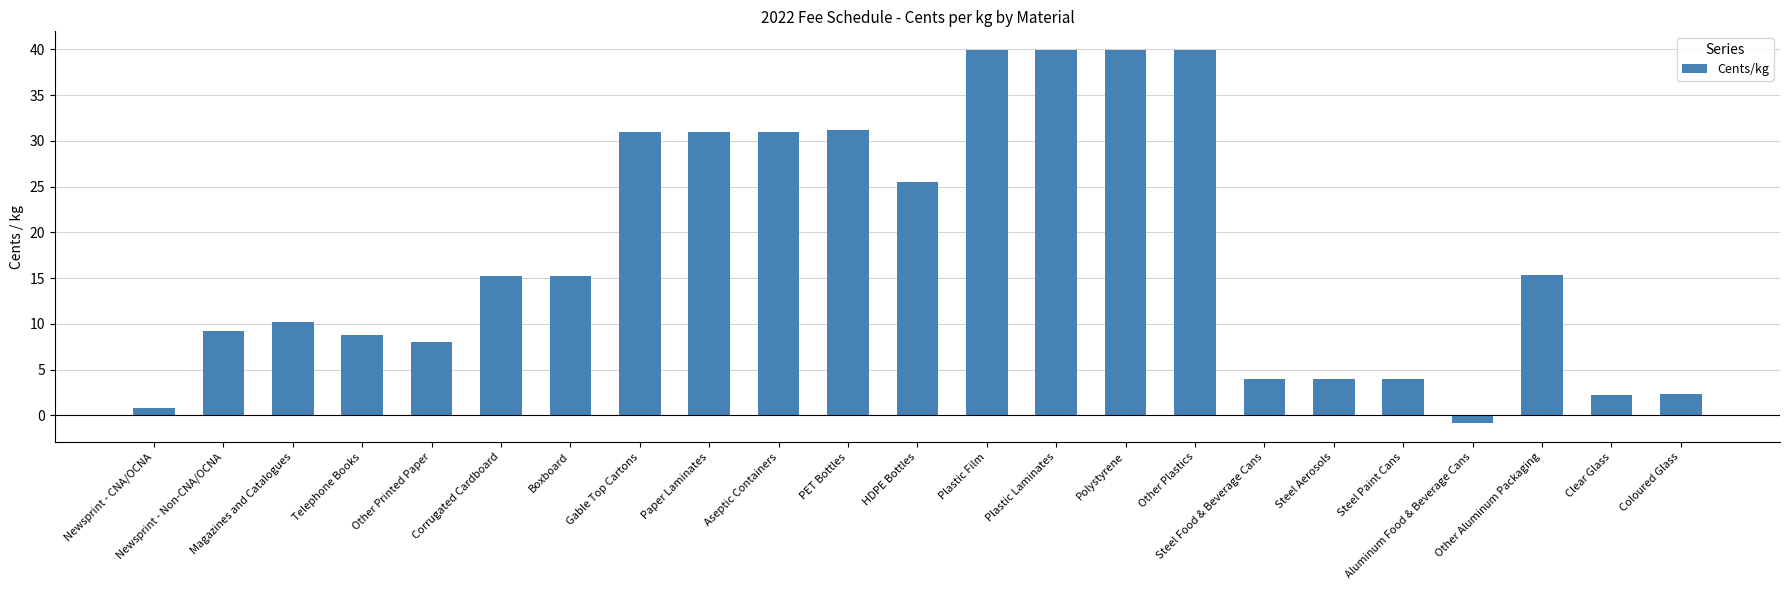

What is the approximate value at Boxboard?

15.2